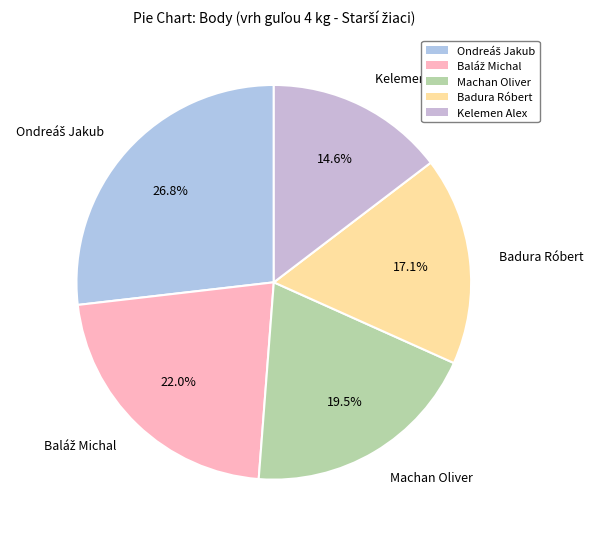

What percentage is the Badura Róbert slice, to the nearest percent?

17%